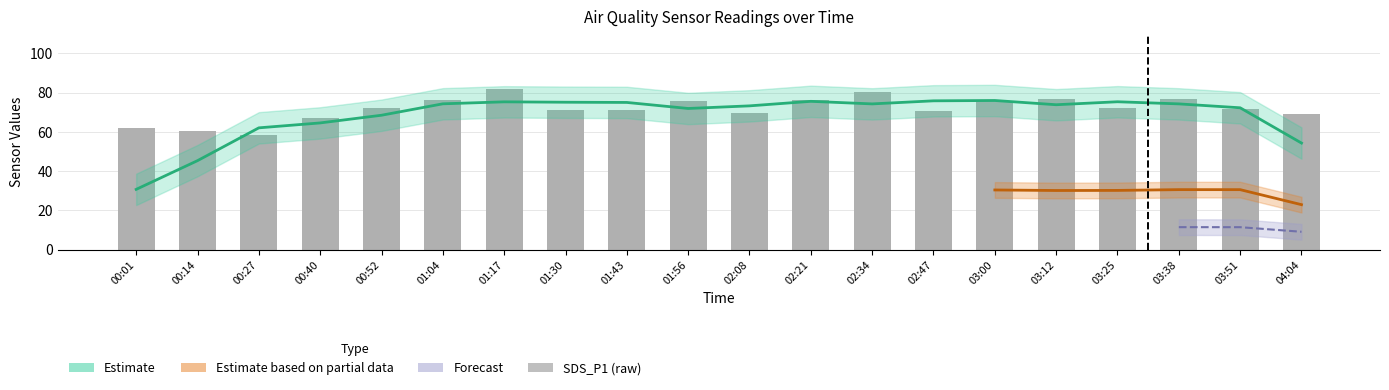

What position from the left is 03:00?

15